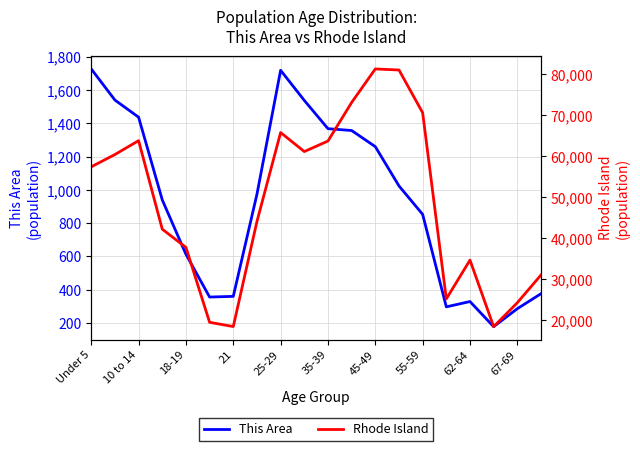

Which series has the largest range (max minus min)?

Rhode Island